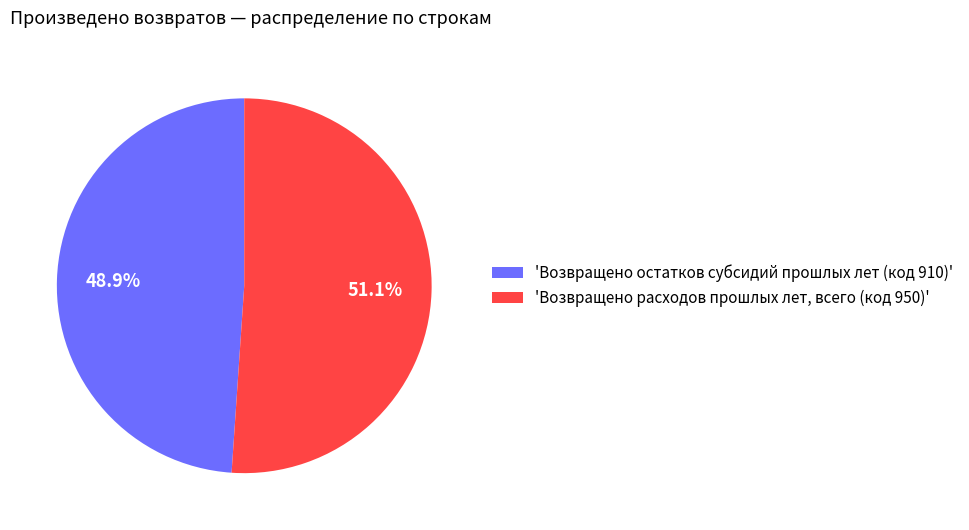

How many slices are in this pie chart?

2